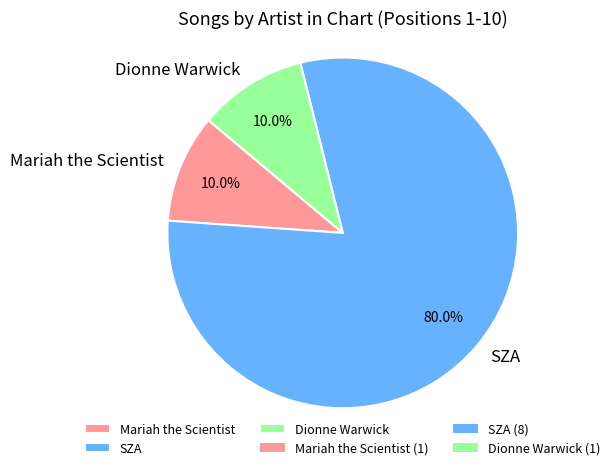

Does any single category account for the majority?

Yes